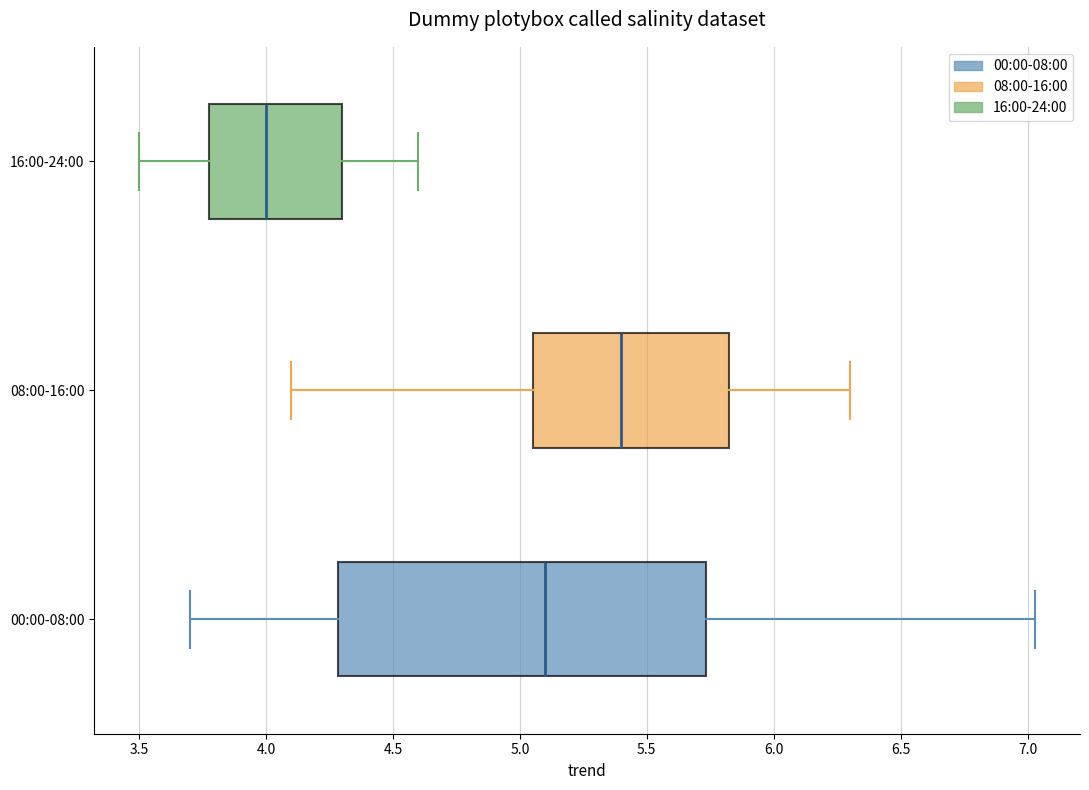

Which box's median line is the furthest to the left?

16:00-24:00